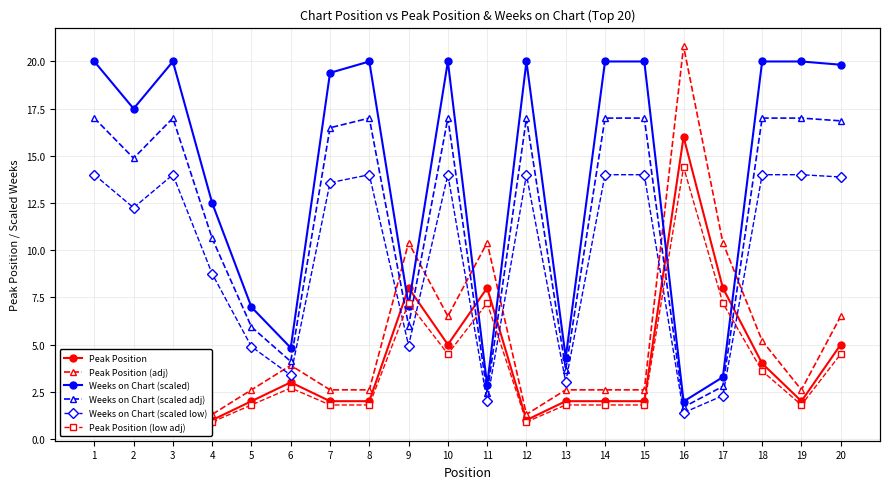

Rank the series by their maximum value, from highest to lowest.

Peak Position (adj), Weeks on Chart (scaled), Weeks on Chart (scaled adj), Peak Position, Peak Position (low adj), Weeks on Chart (scaled low)